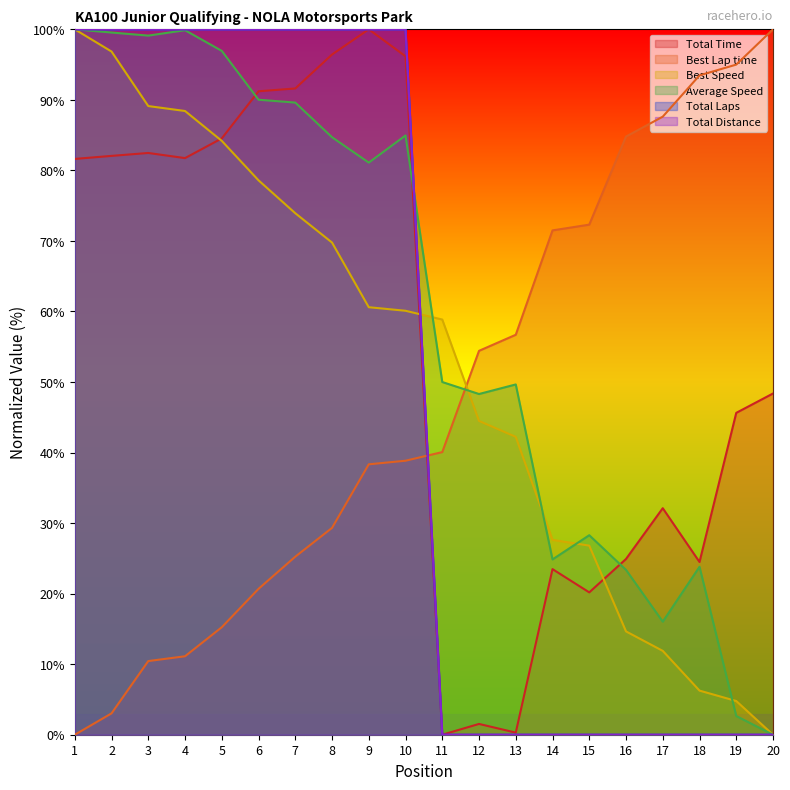

What is the maximum value shown in the chart?

100.0